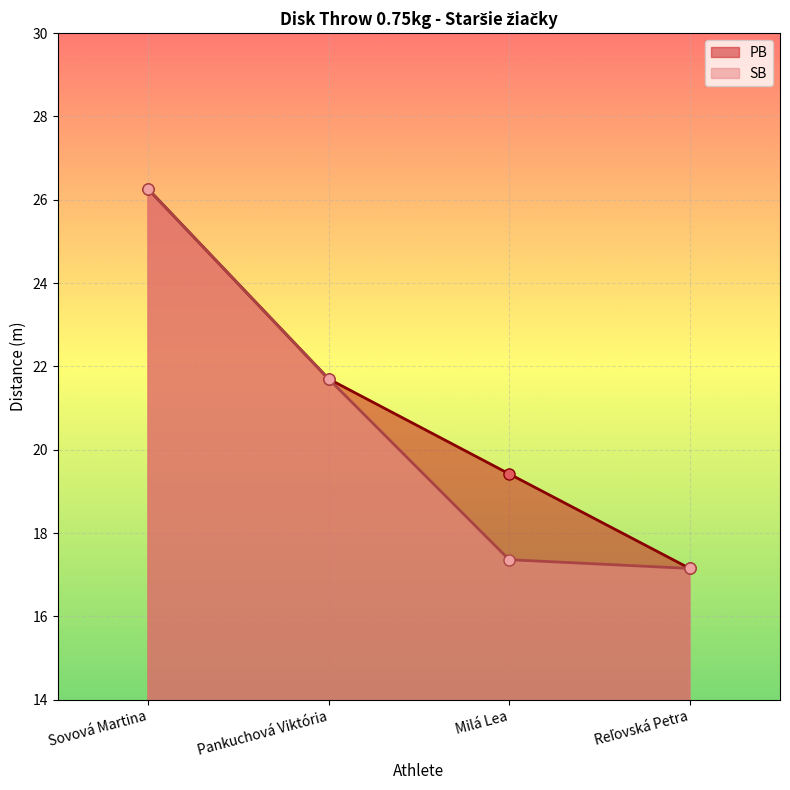

What is the sum of all PB values?

84.5